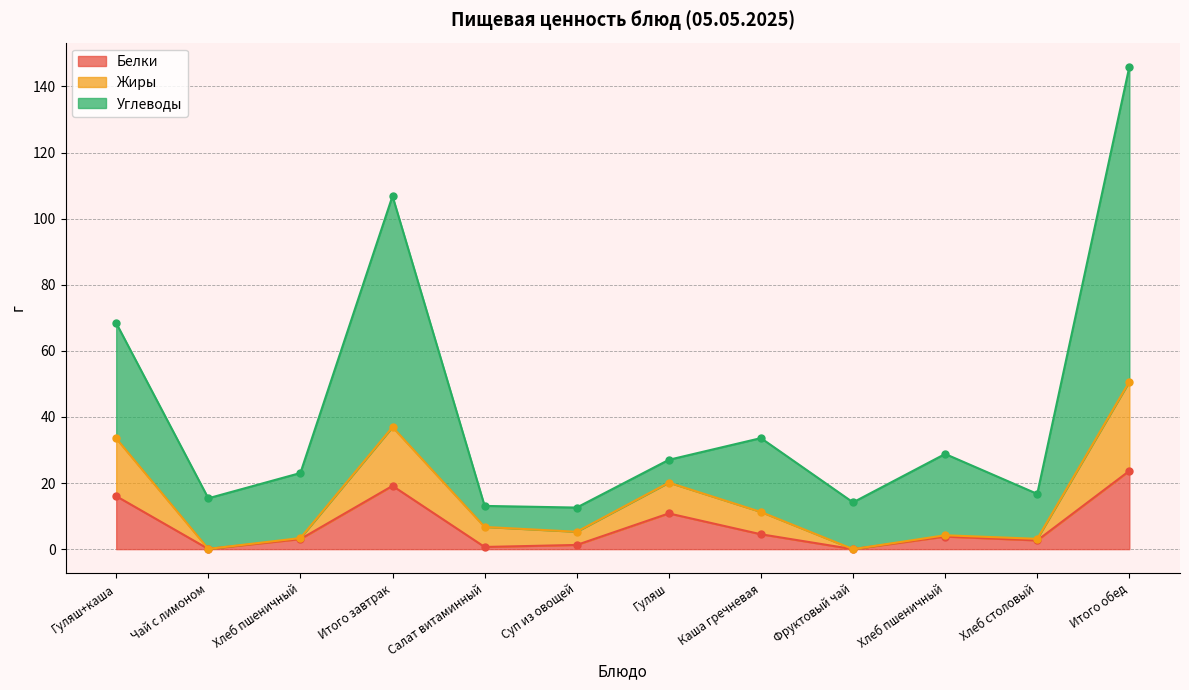

True or false: Белки and Жиры cross at least once.

False